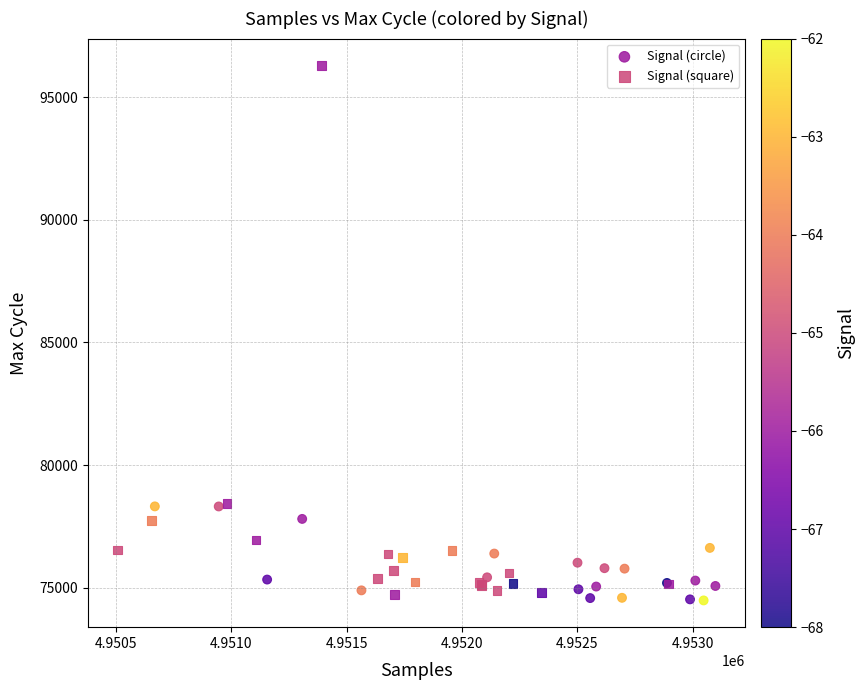

Which series has the largest Y range (max minus min)?

Signal (square)